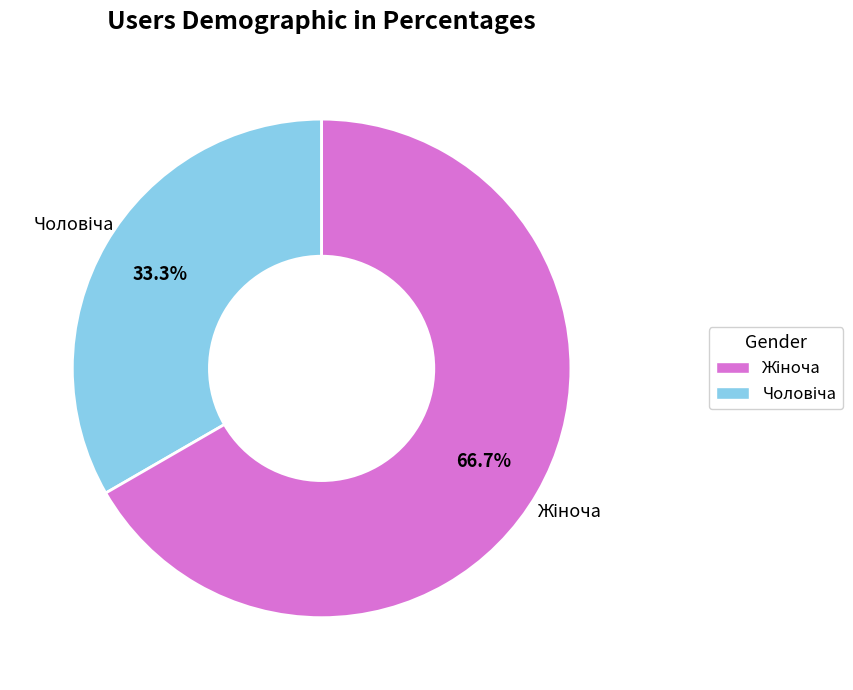

To the nearest percent, what is the average slice percentage?

50%